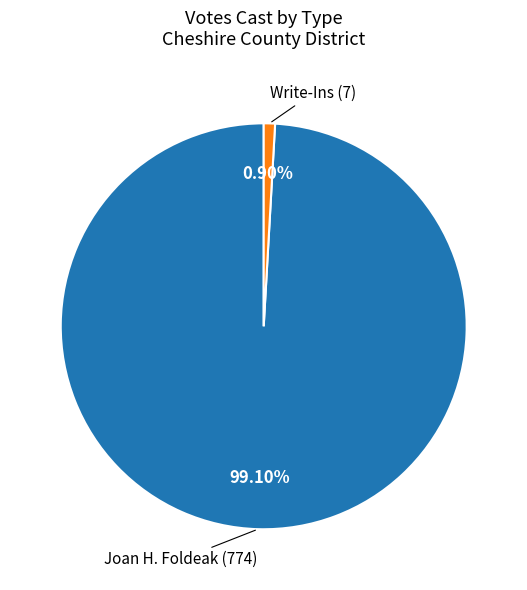

Rank the categories by value from highest to lowest.

Joan H. Foldeak, Write-Ins